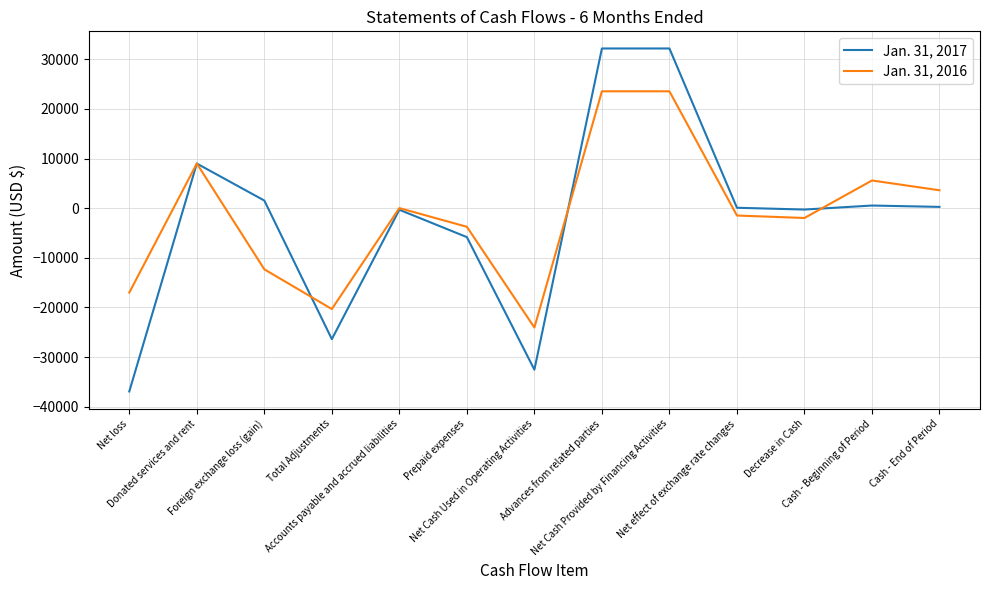

What is the smallest value displayed?

-36936